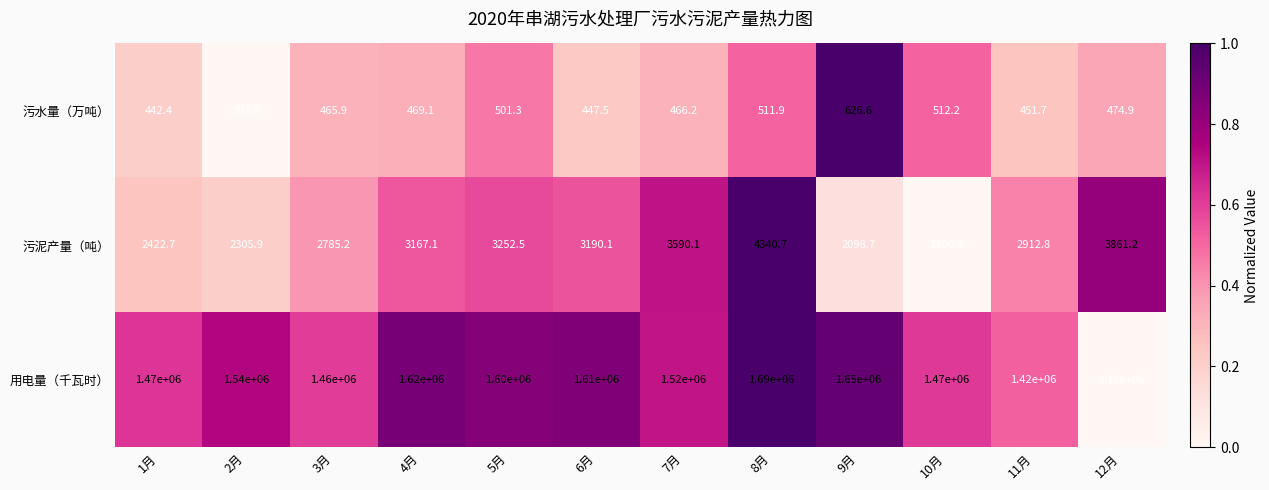

Rank the series by their maximum value, from highest to lowest.

用电量（千瓦时）, 污泥产量（吨）, 污水量（万吨）